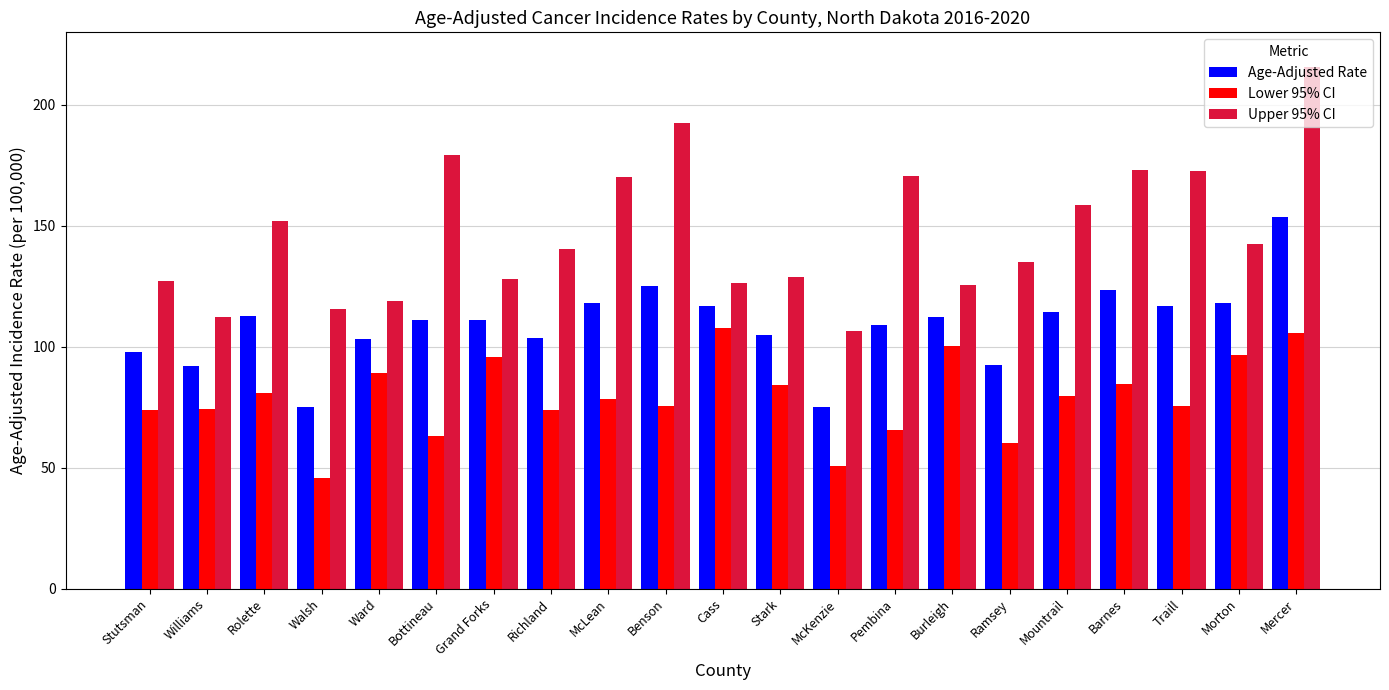

Which series changed the most between Williams and Bottineau?

Upper 95% CI